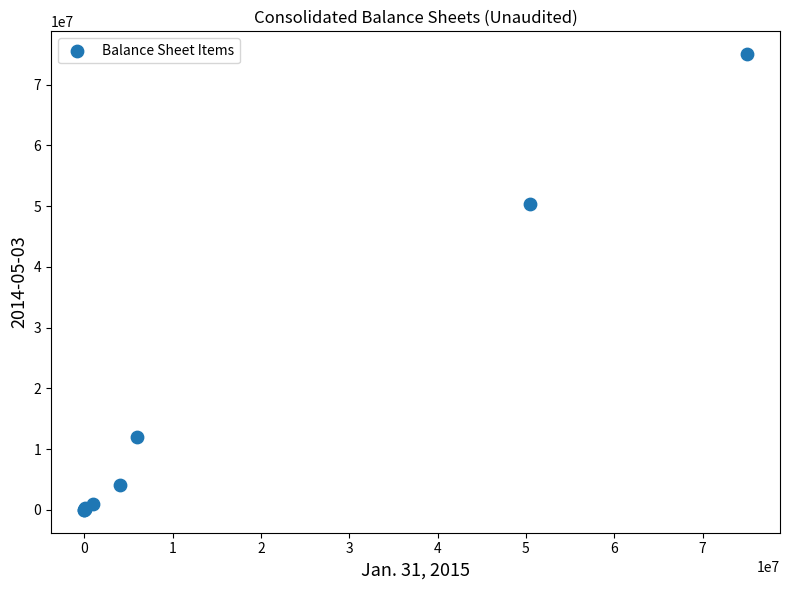

What Y value in the scatter plot is closest to 37500000?

50367799.0